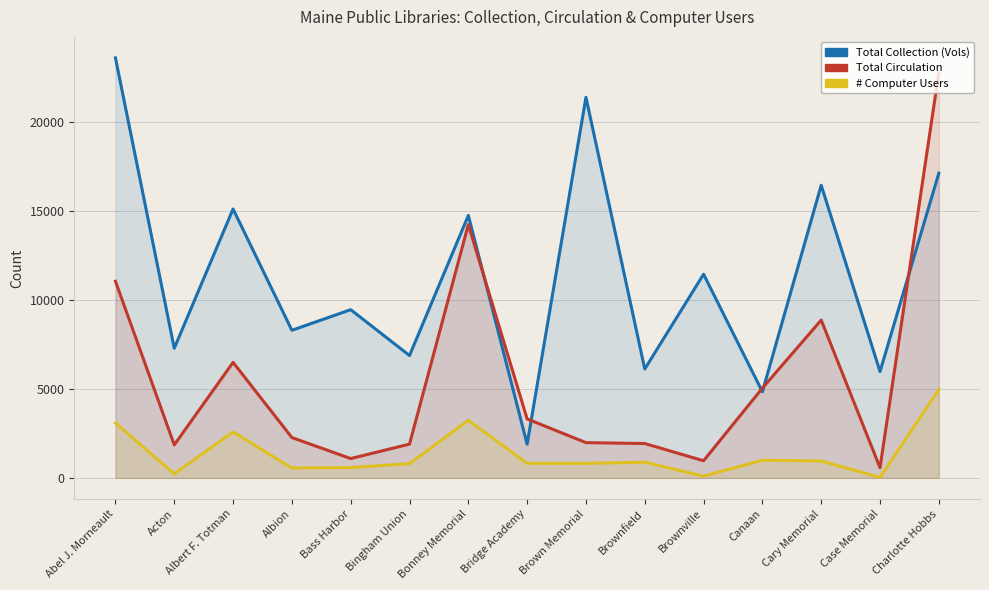

What are all the series names shown in the legend?

Total Collection (Vols), Total Circulation, # Computer Users